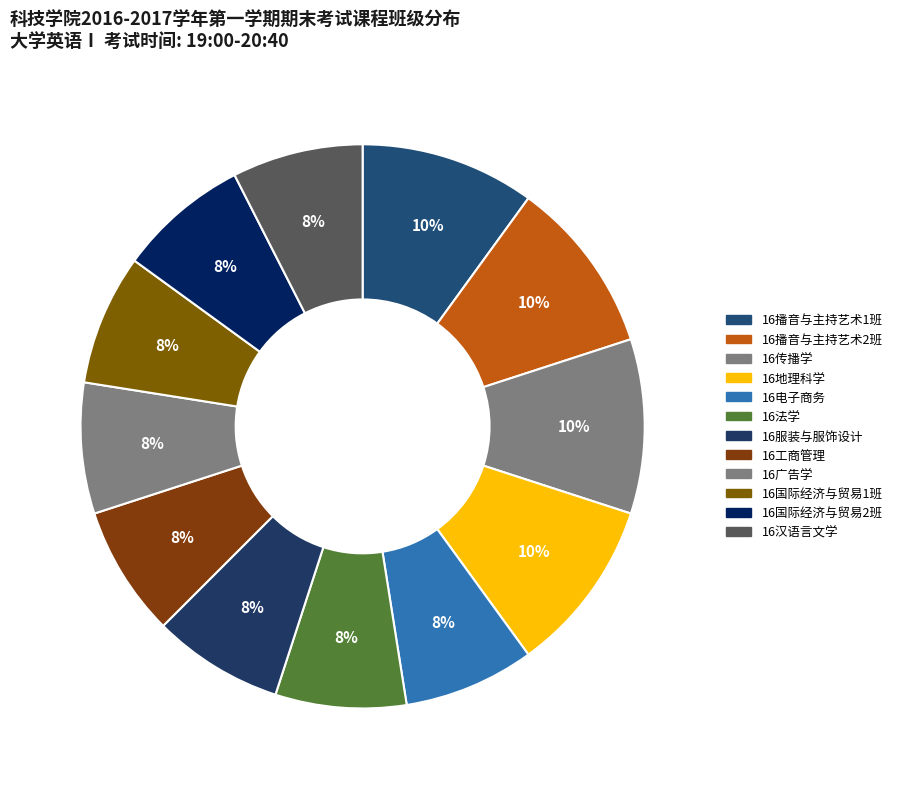

Is 16广告学 the majority of the pie?

No